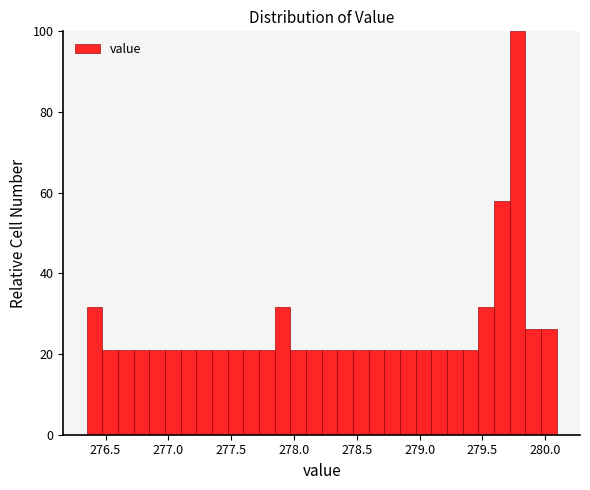

Around what value on the x-axis is the tallest bar? Give the approximate position of its centre, as read against the axis.

279.80